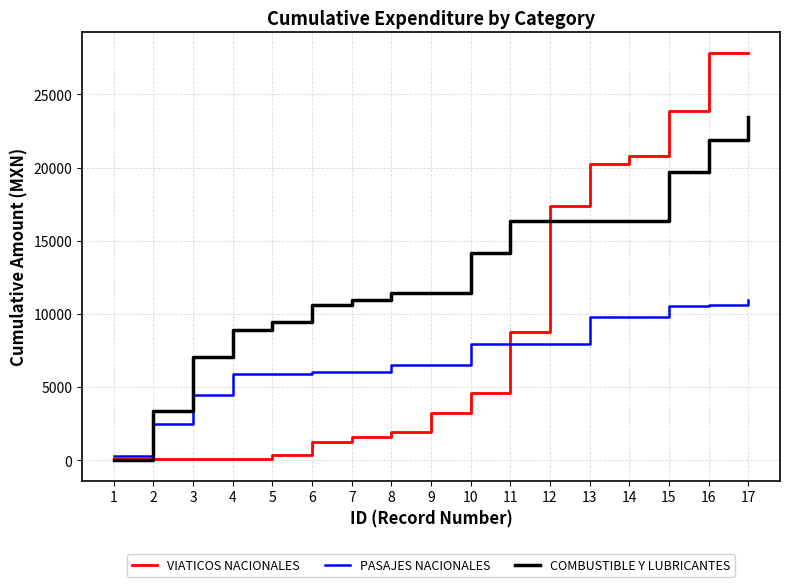

Which series ends up on top after the final intersection of VIATICOS NACIONALES and COMBUSTIBLE Y LUBRICANTES?

VIATICOS NACIONALES